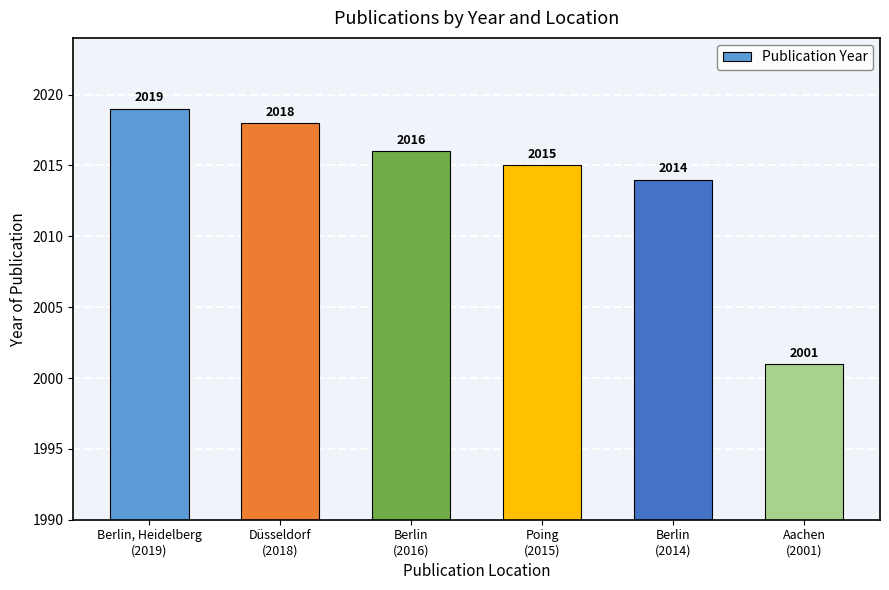

At which label is the value closest to 2010?

Berlin
(2014)